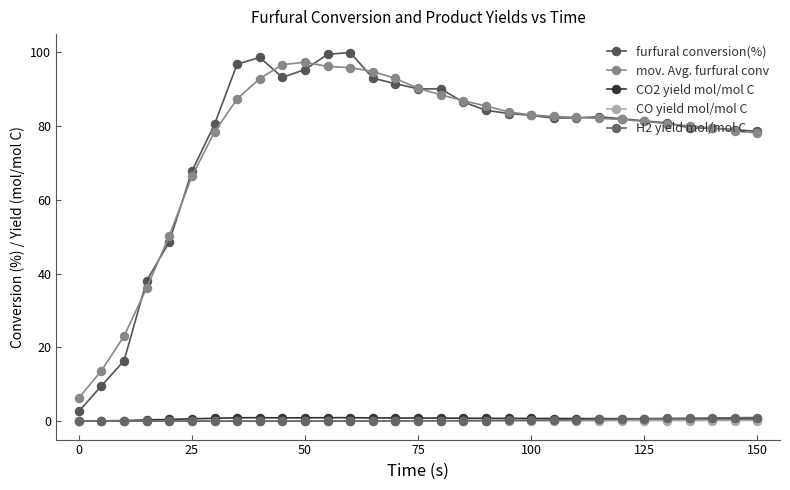

How many distinct data groups are displayed?

5